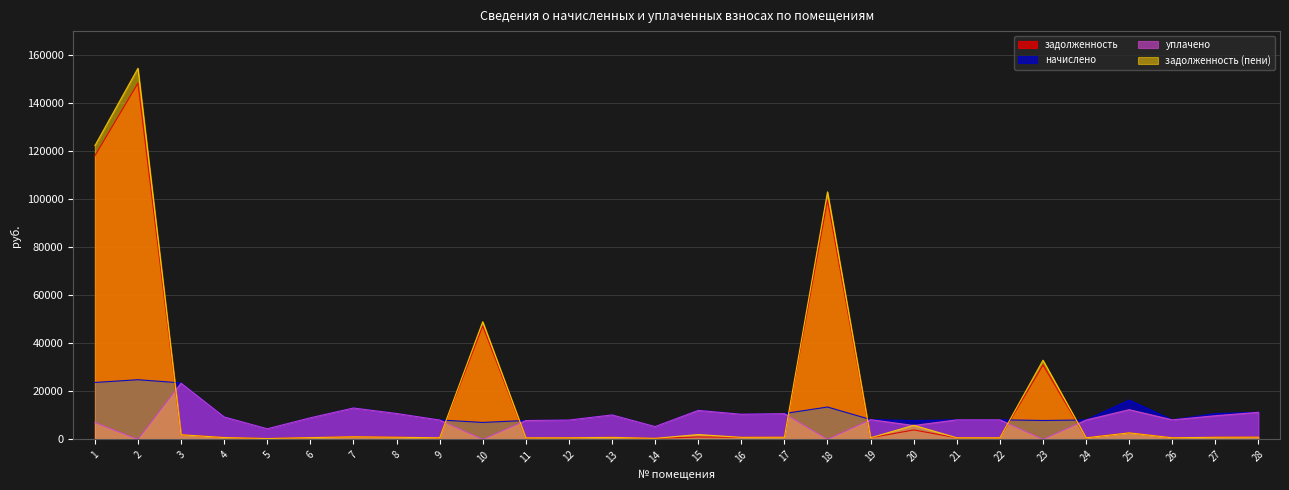

In уплачено, how many points are higher than both neighbors (excluding endpoints)?

8